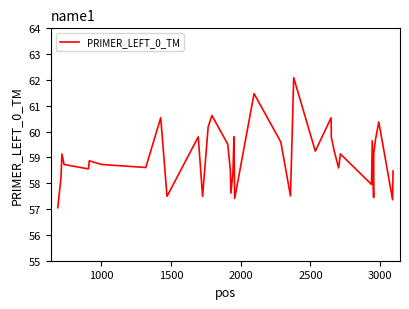

What is the difference between the maximum and minimum values?

5.0